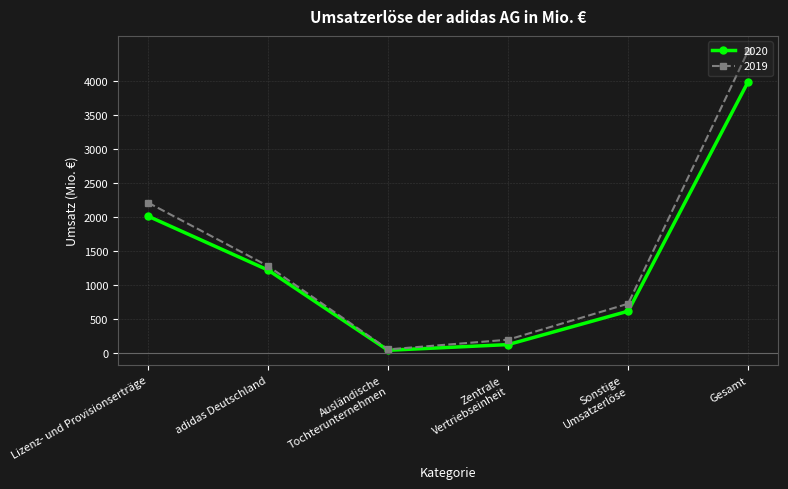

Reading left to right, extract all data points from this chart.

2020: 2010	1216	35	119	611	3991
2019: 2209	1275	48	191	721	4444